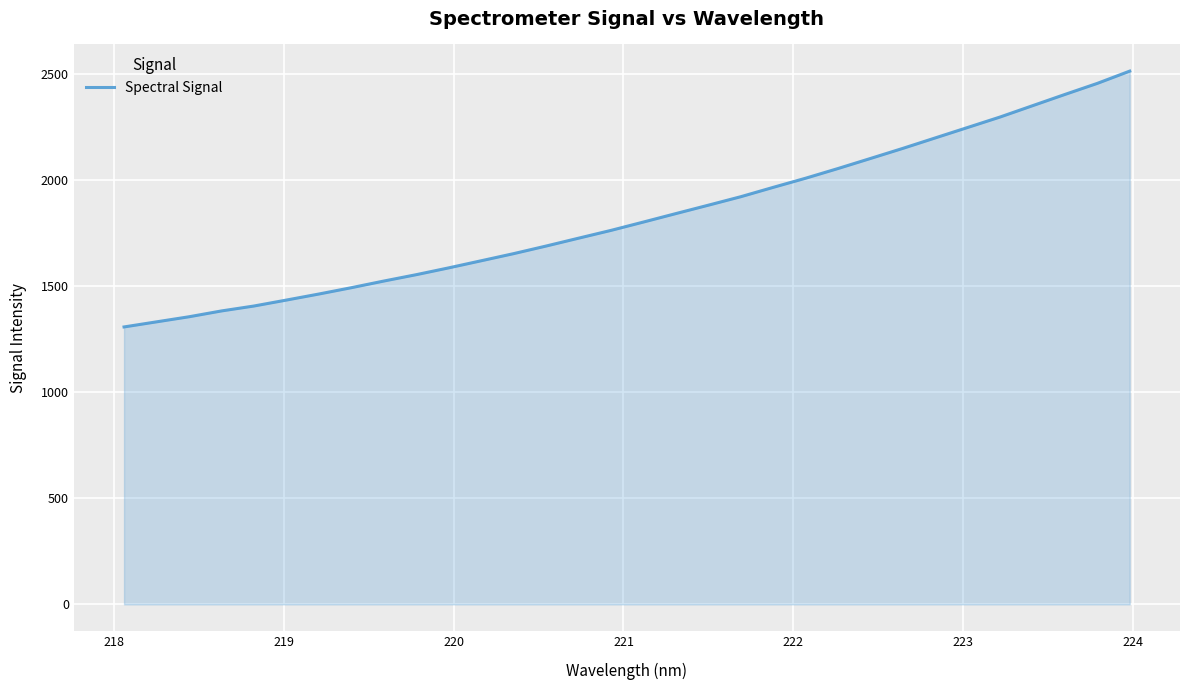

Count the number of values greater than 1801.

16